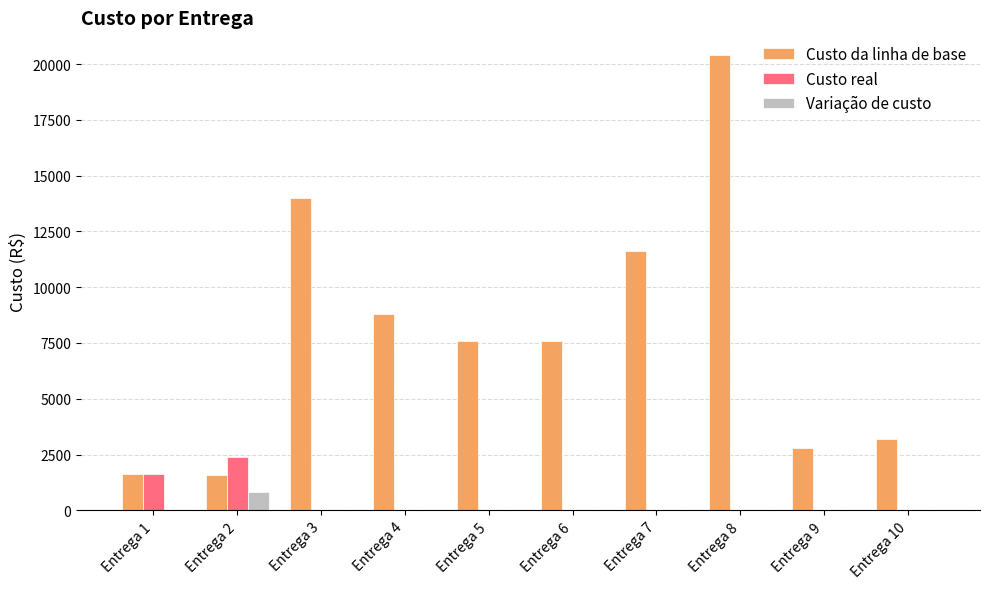

Which category has the highest value across all series?

Entrega 8